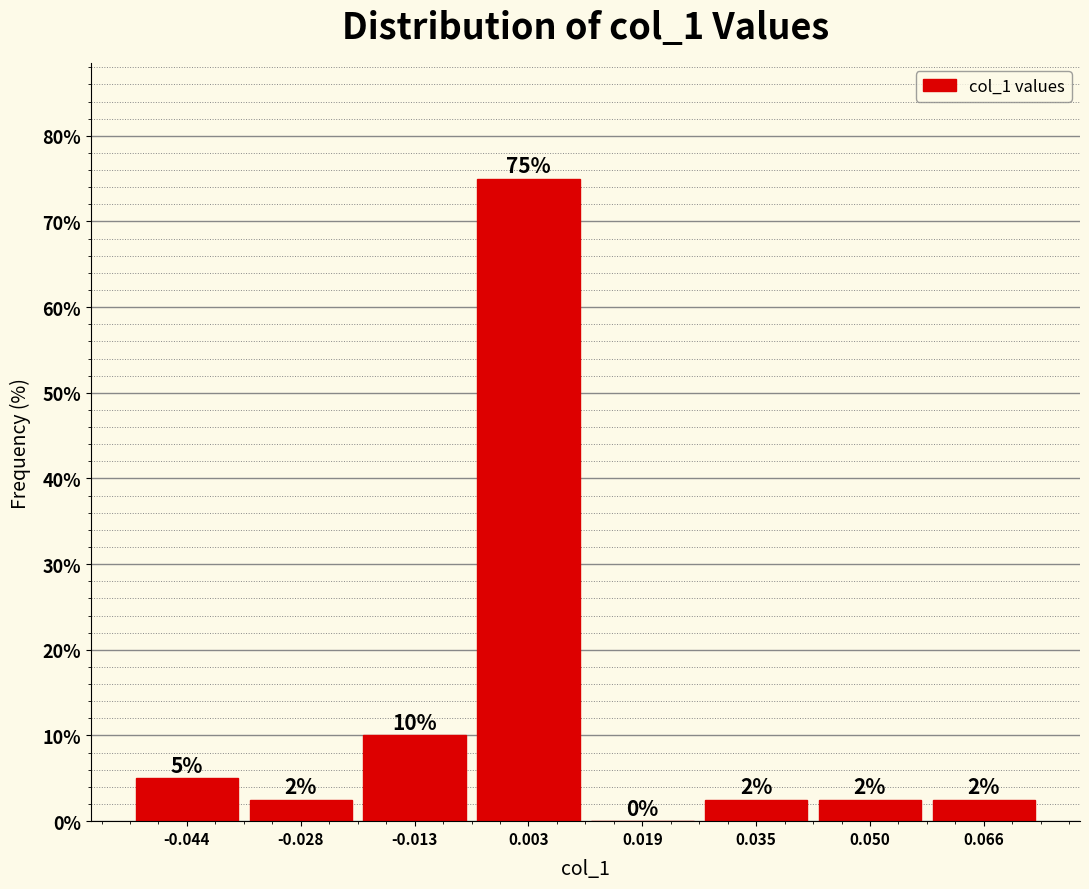

Which range on the x-axis has the tallest bar?

-0.004 to 0.012